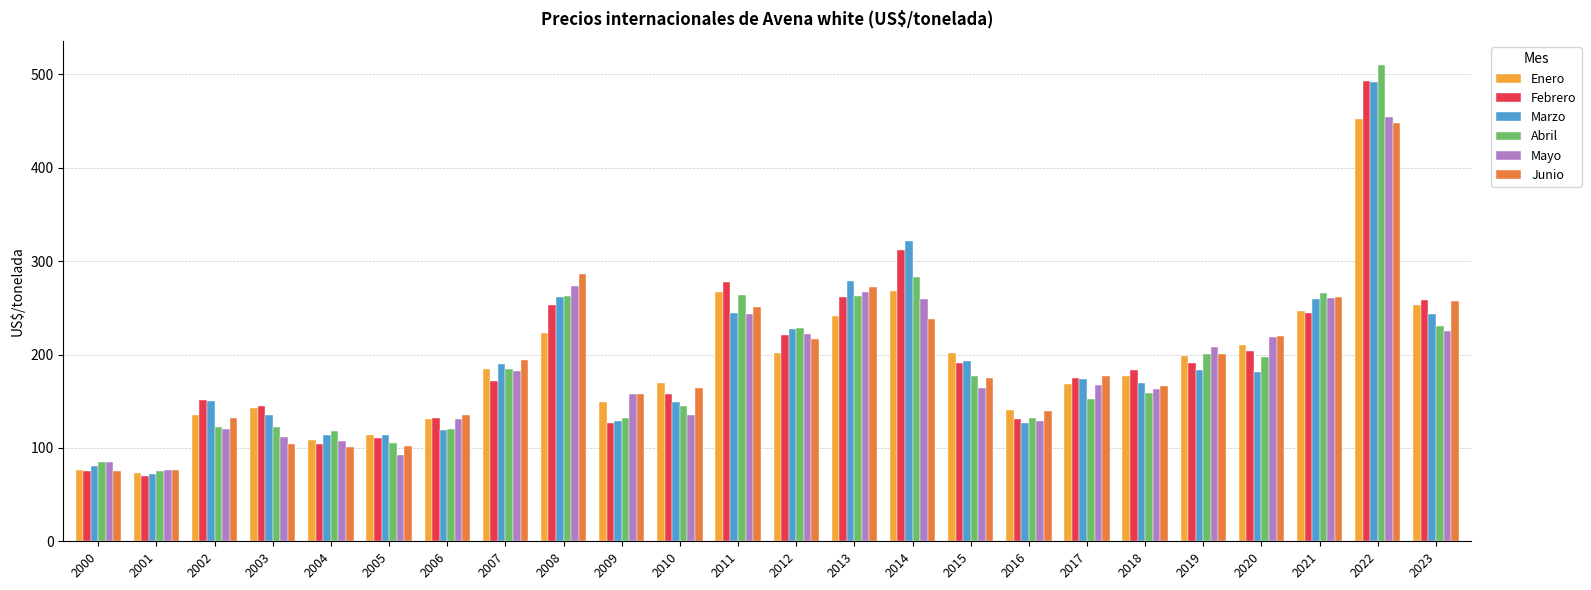

True or false: Febrero has a value of 135.2 at 2021.

False